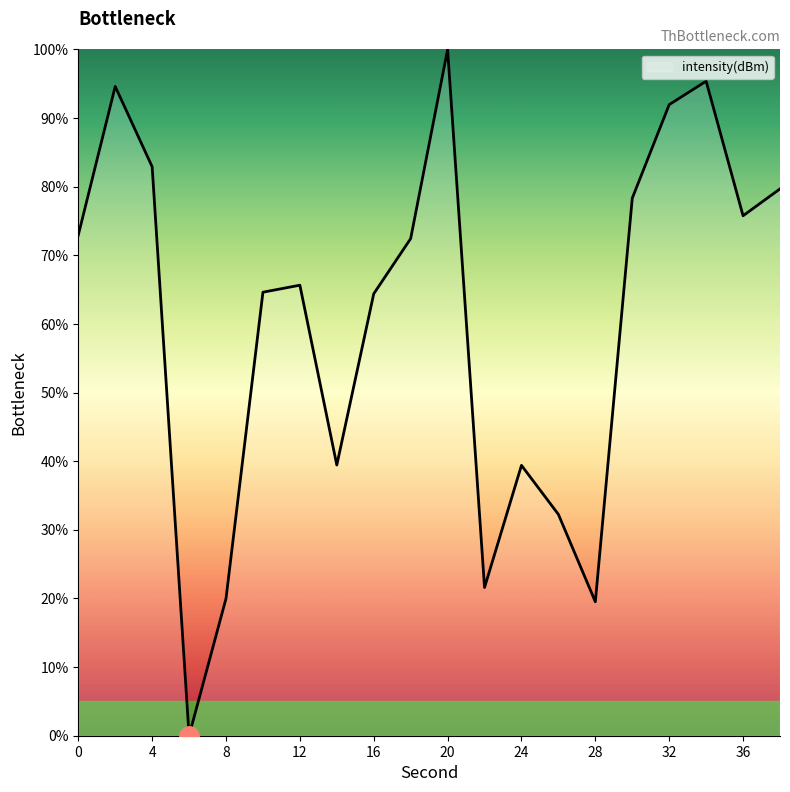

How many categories are shown in the chart?

20